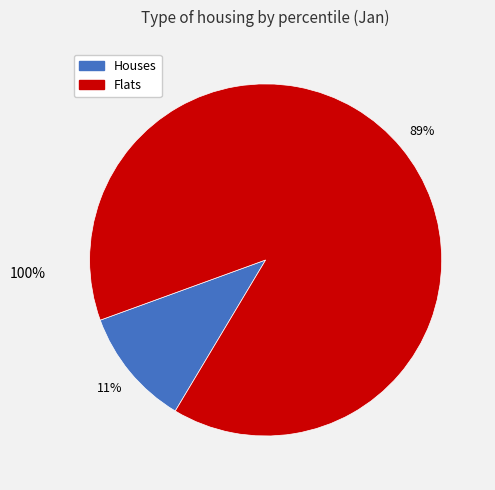

Is there a majority slice in this chart?

Yes